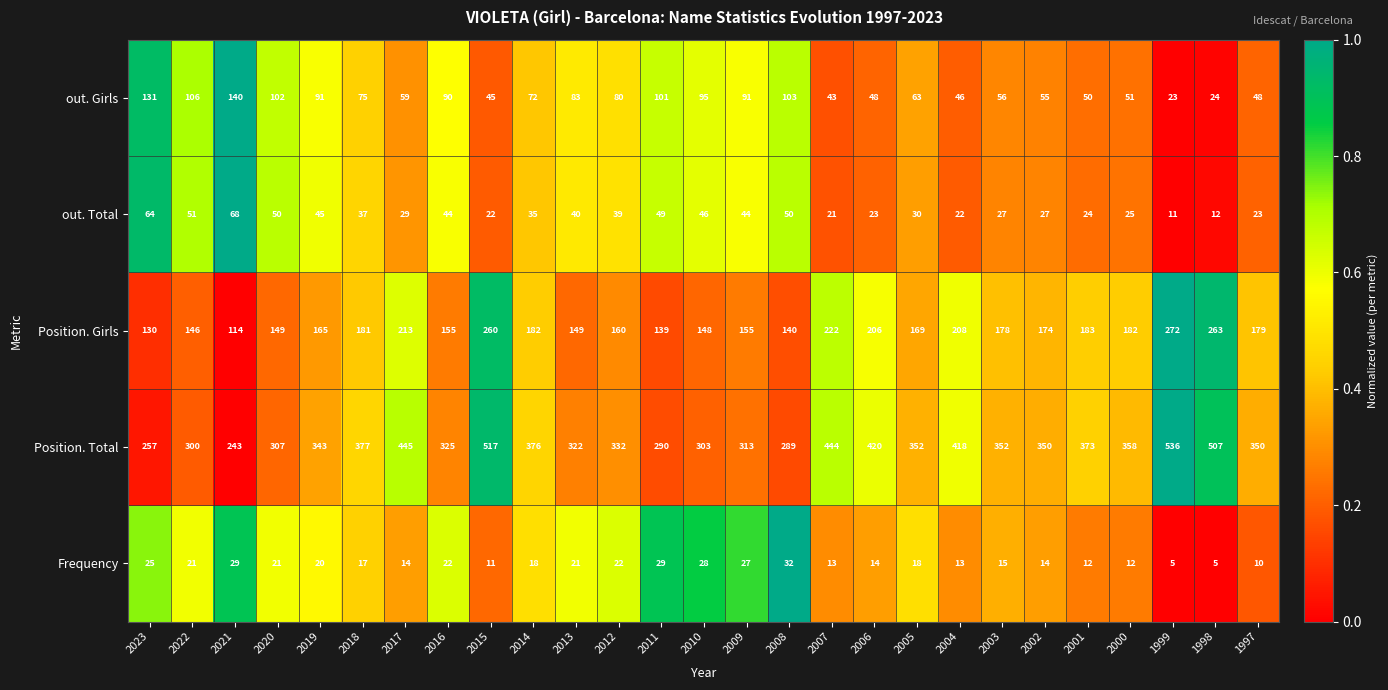

Is it true that Frequency equals 20 at 2017?

False